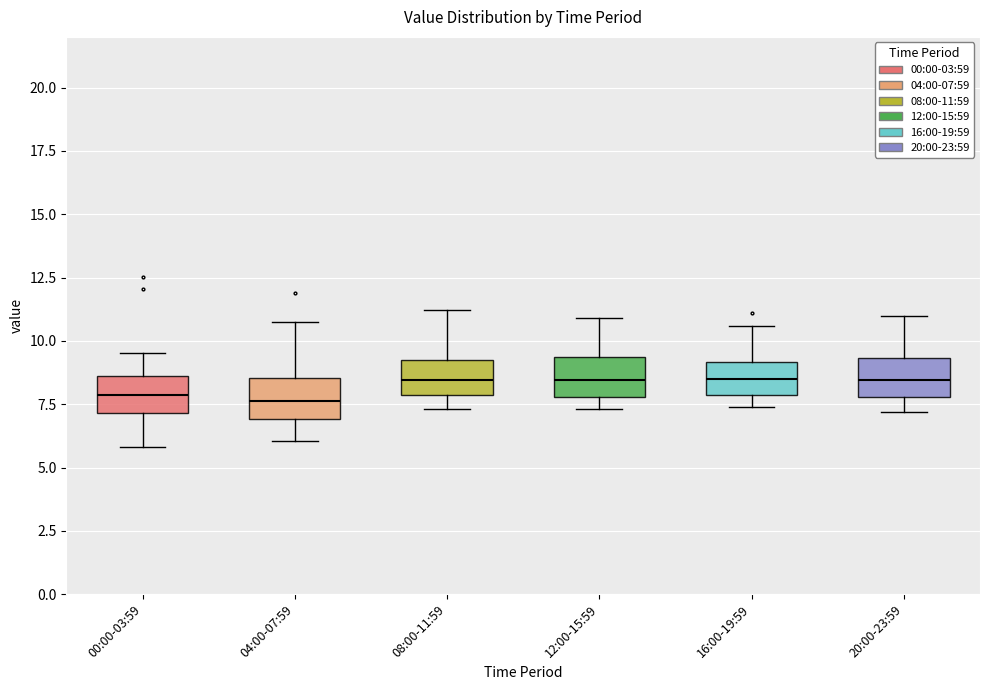

Where does the median line of the box for 08:00-11:59 sit on the y-axis? The values are not printed on the chart, so give them approximately, as read against the axis.

8.5